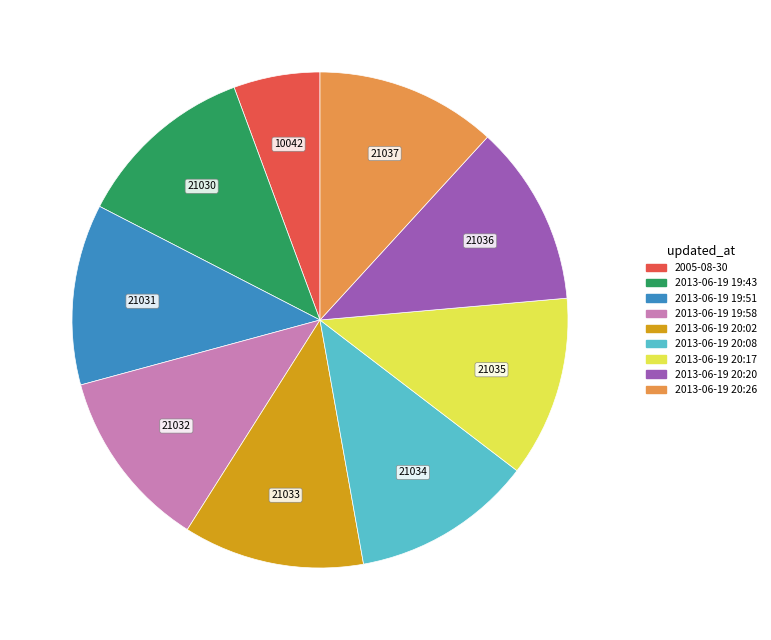

Do 2013-06-19 20:02 and 2013-06-19 20:08 together represent more than half of the pie?

No